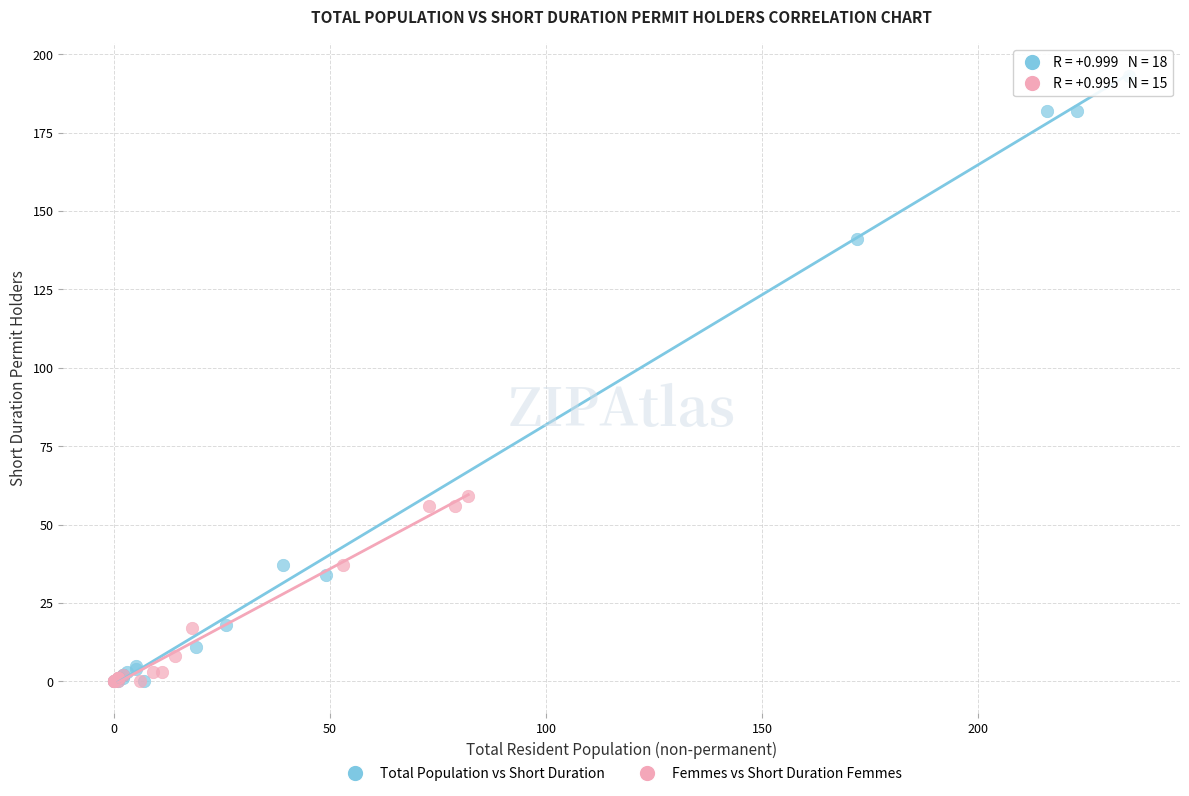

Which series reaches the maximum Y coordinate?

Total Population vs Short Duration